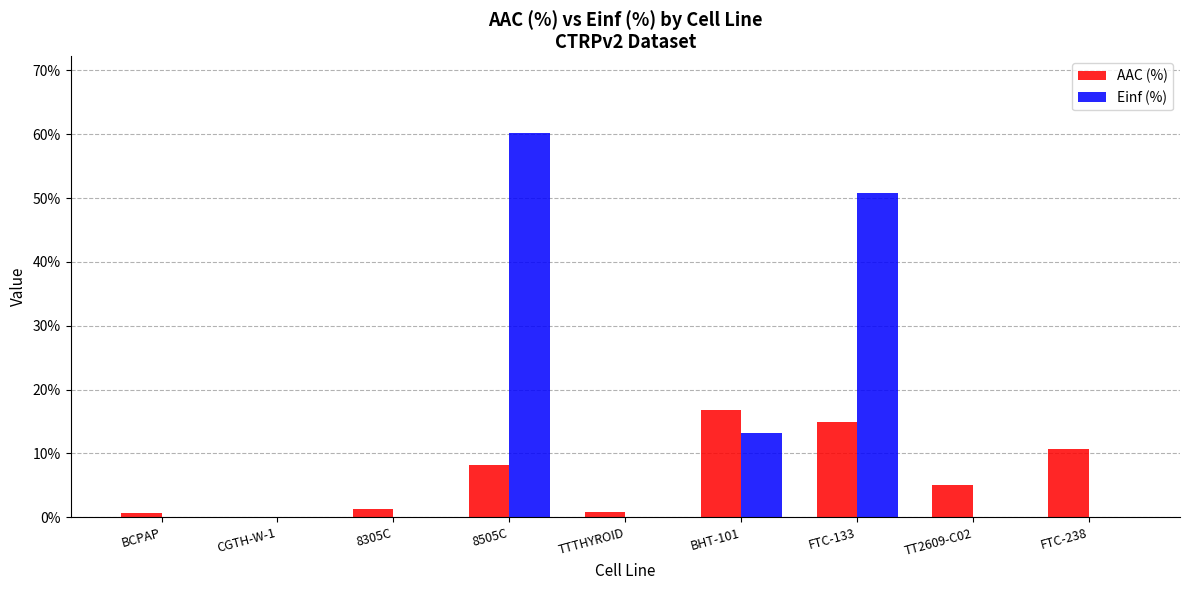

Which series has the largest total across all categories?

Einf (%)